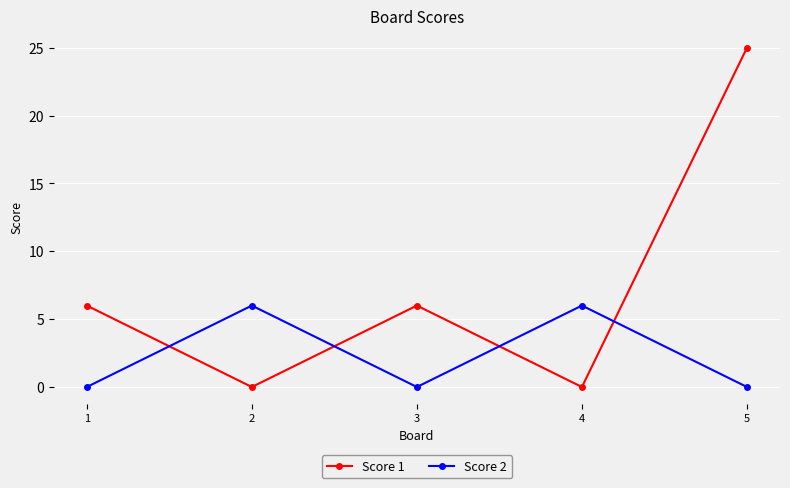

What are all the series names shown in the legend?

Score 1, Score 2